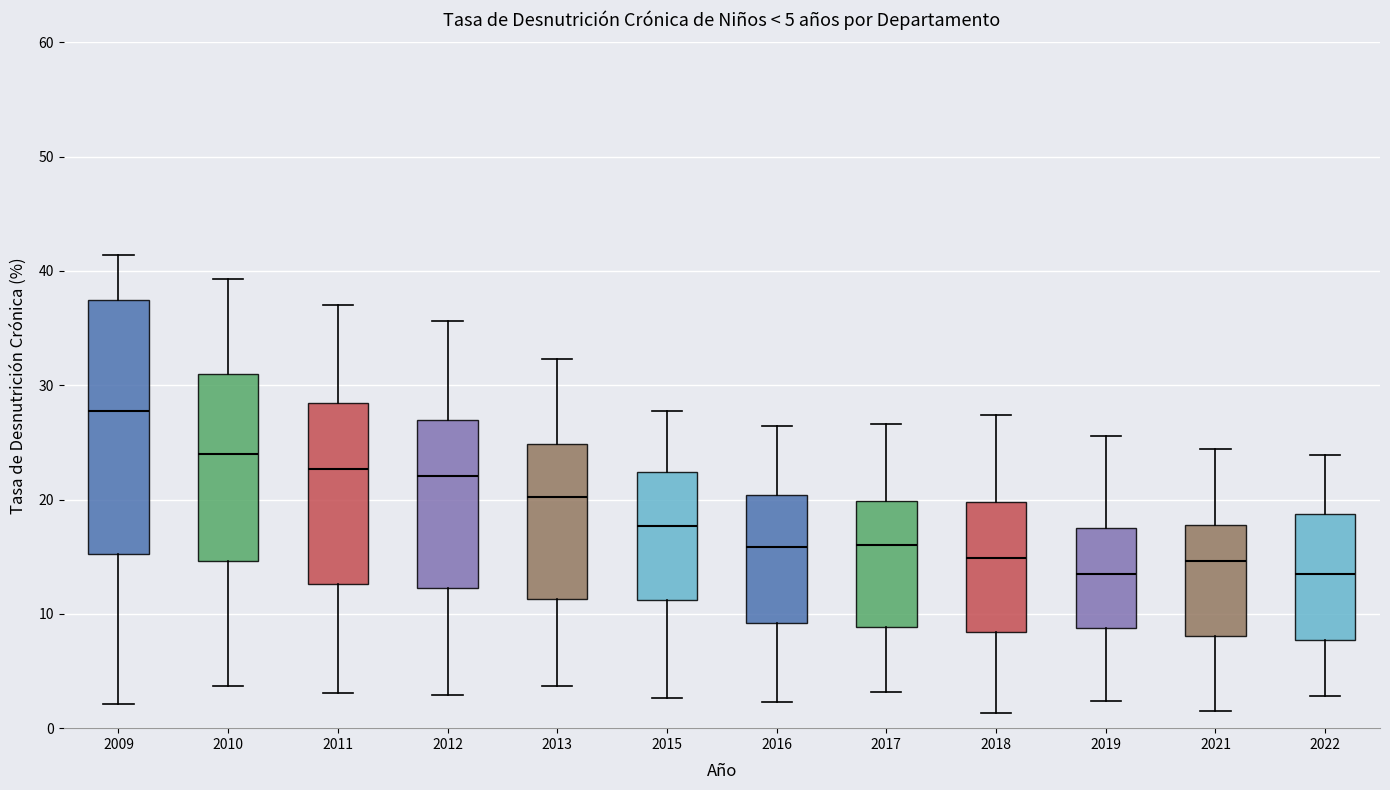

Comparing the boxes themselves (not the whiskers), which one is the tallest?

2009